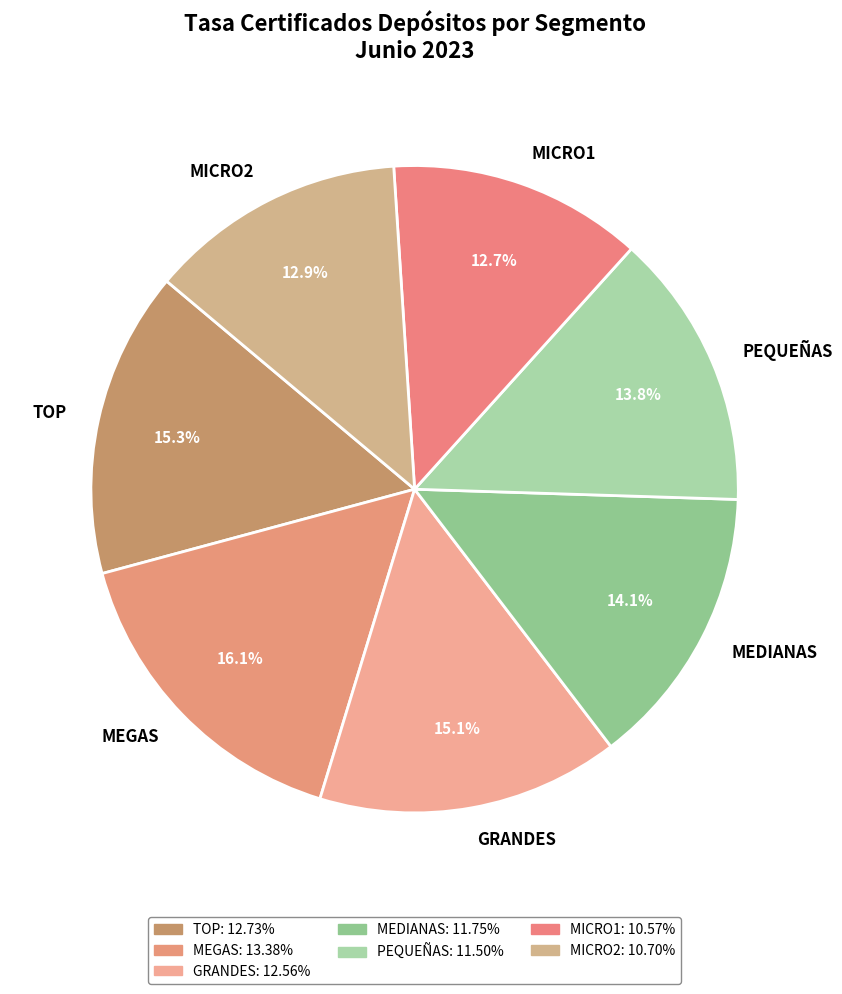

Does MICRO2 represent more than half of the total?

No